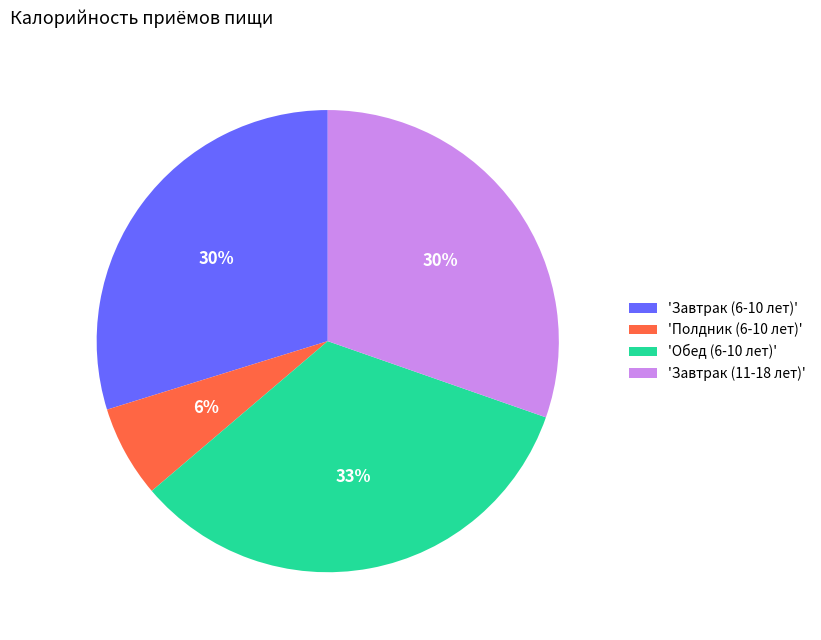

Is there a majority slice in this chart?

No